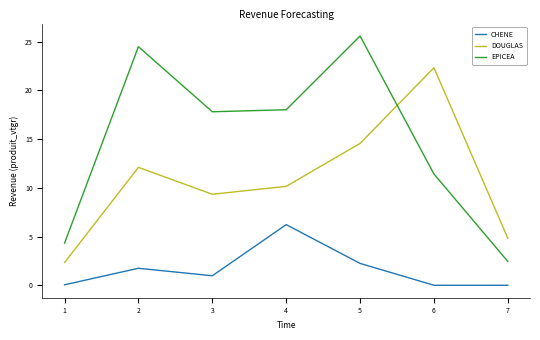

Rank the categories by DOUGLAS value from highest to lowest.

6, 5, 2, 4, 3, 7, 1